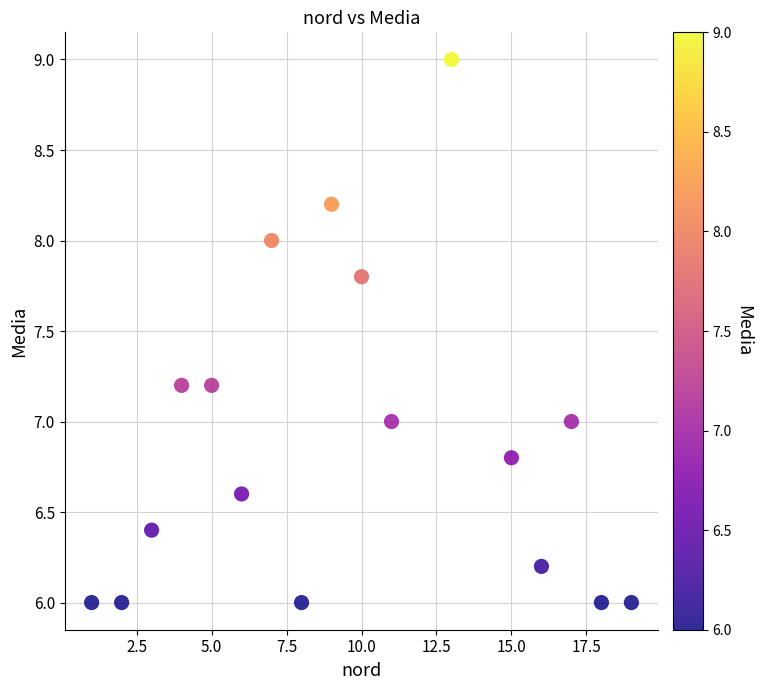

What is the range of Y values (max minus min)?

3.0